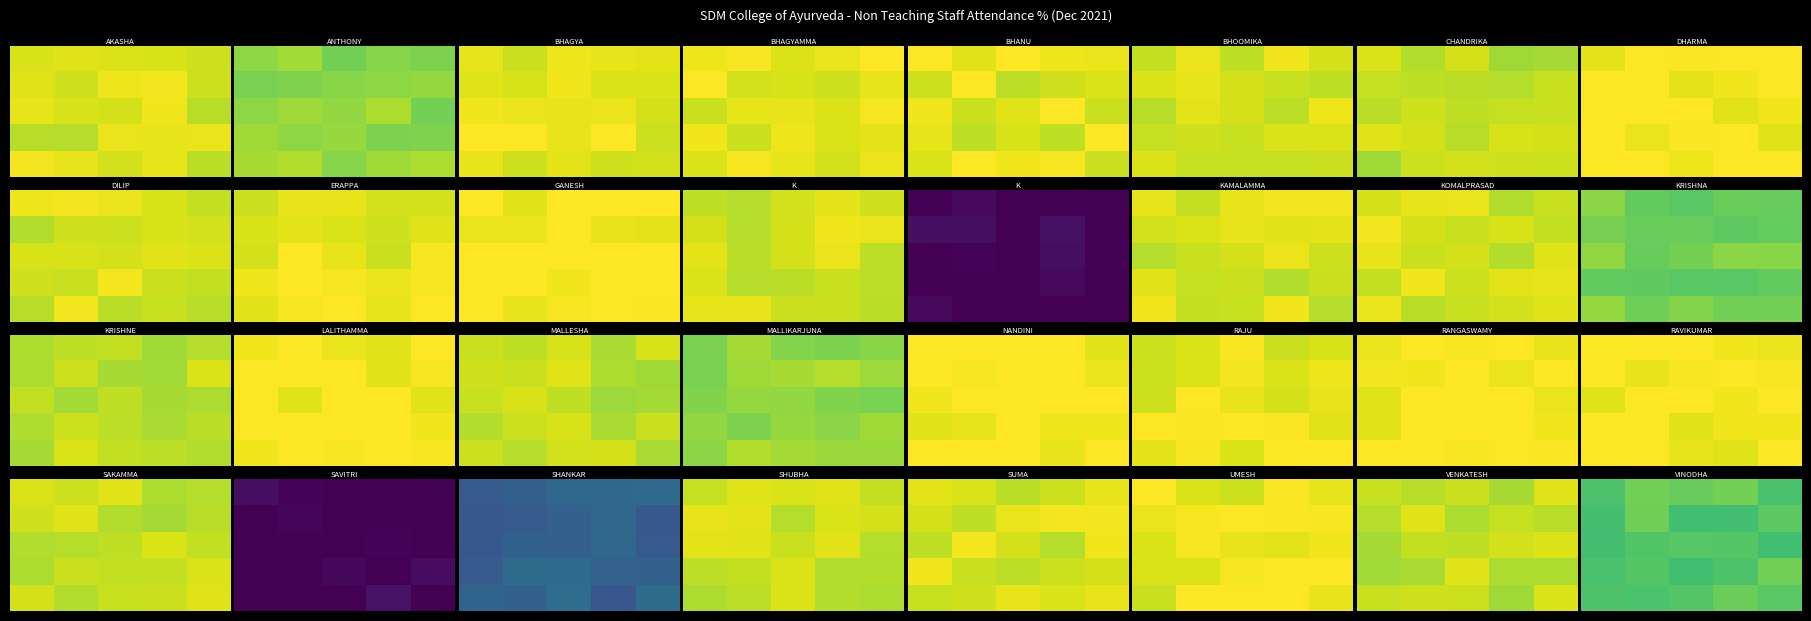

What is the spread (max minus min) of values at 3?

9.1